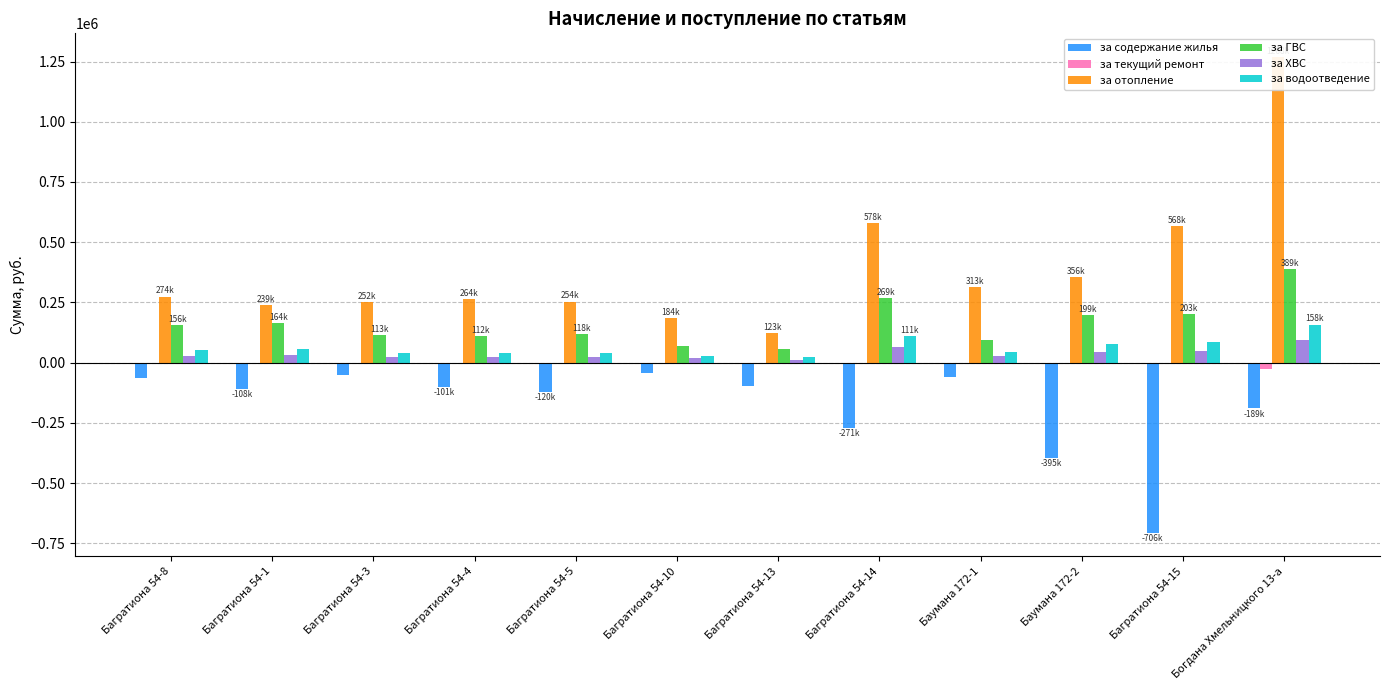

How many values in the за содержание жилья series exceed -101286?

5